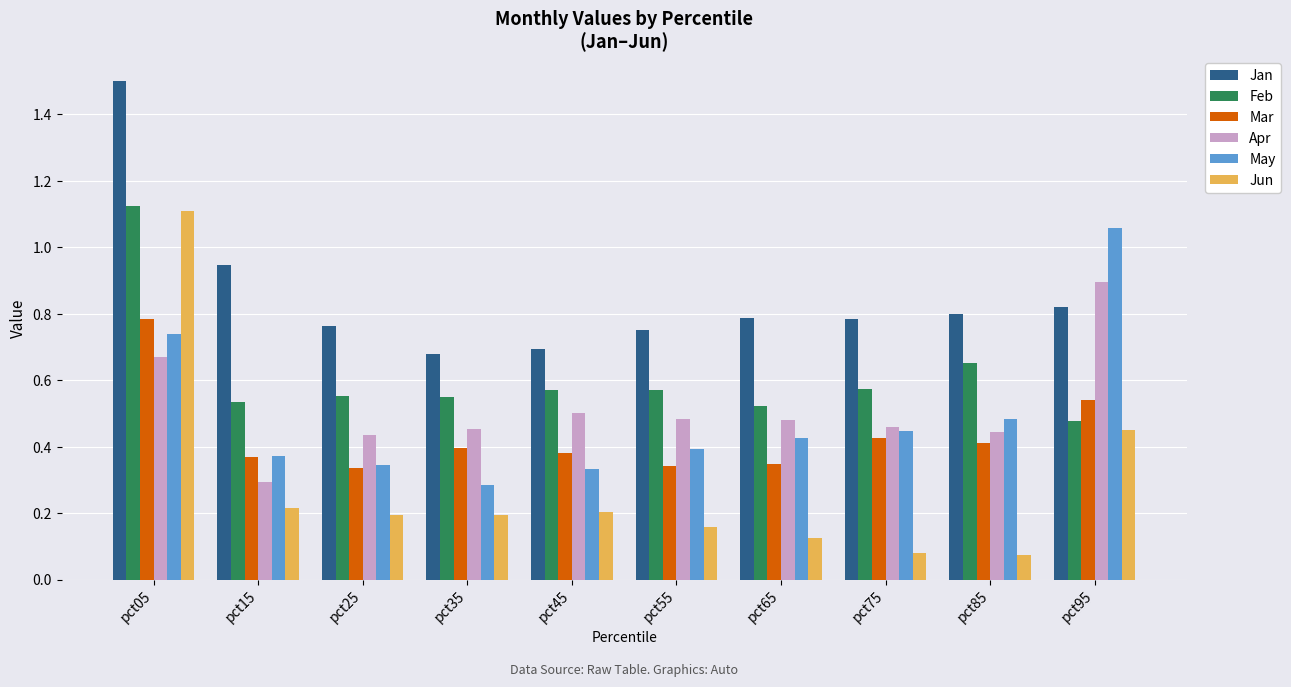

How many distinct data groups are displayed?

6